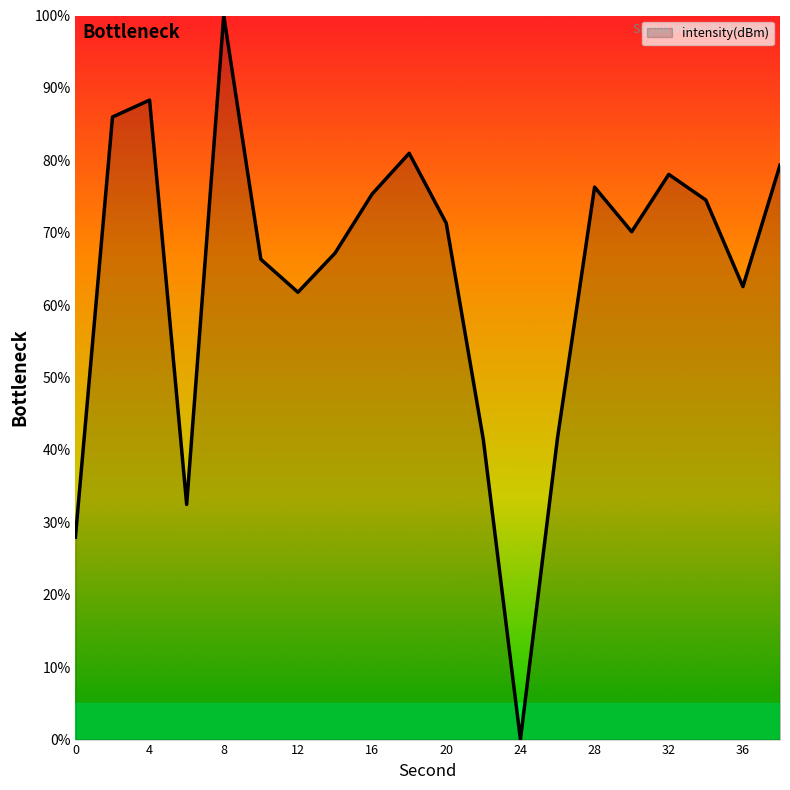

What is the difference between the maximum and minimum values?

100.0